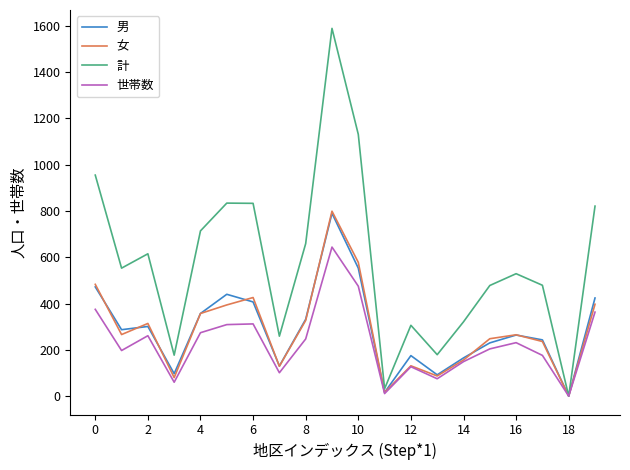

Which series has the largest range (max minus min)?

計